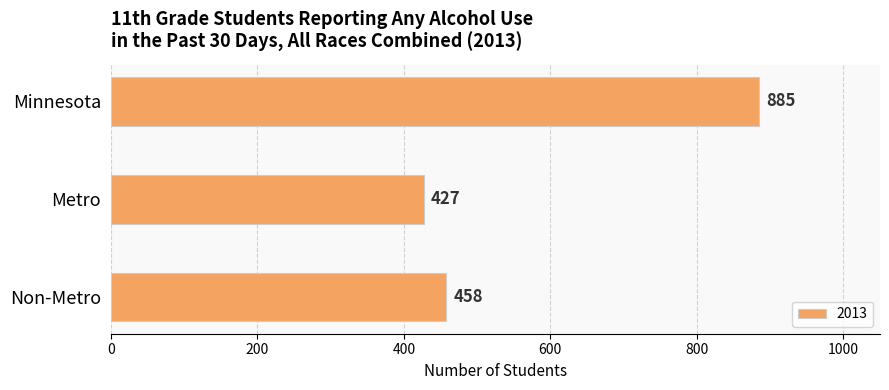

How many bars are there in total?

3